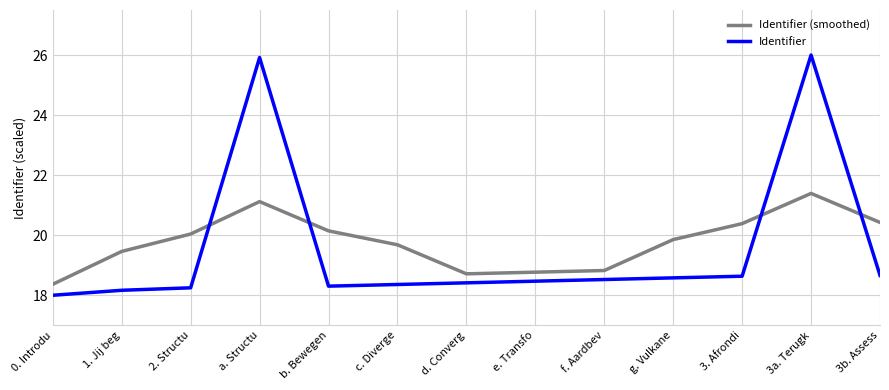

What are all the series names shown in the legend?

Identifier (smoothed), Identifier